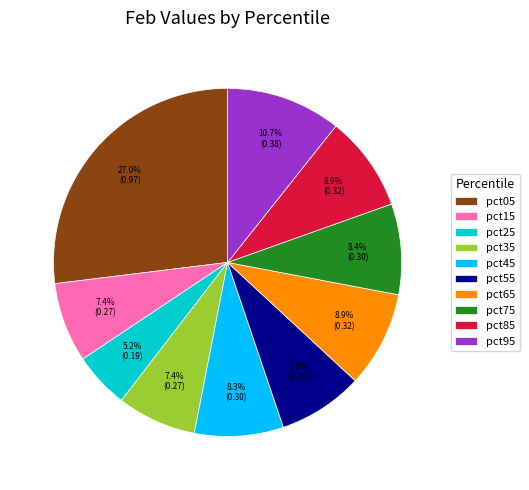

Which slice is the largest?

pct05